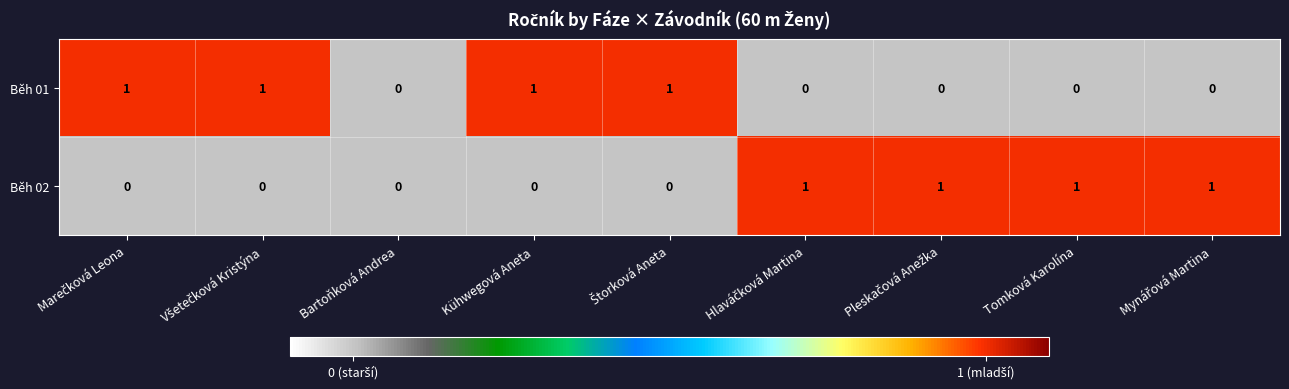

What is the sum of all Běh 02 values?

4